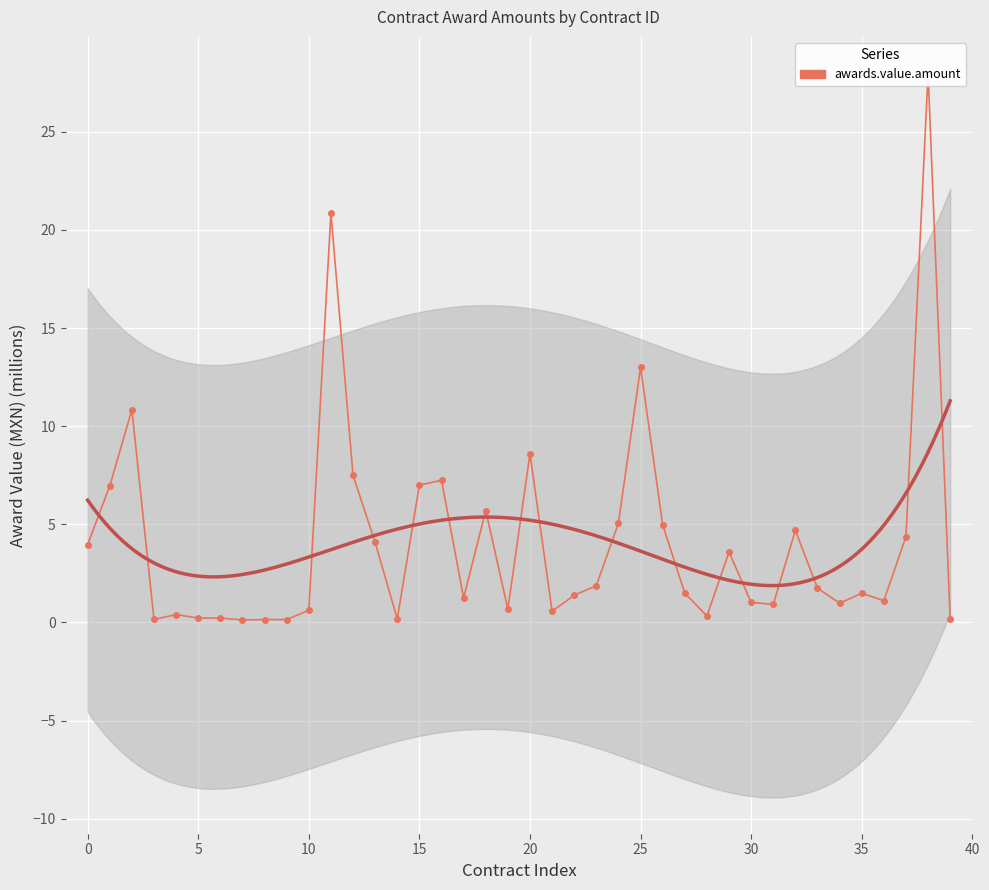

True or false: the data shows 1.5 at 35.

True